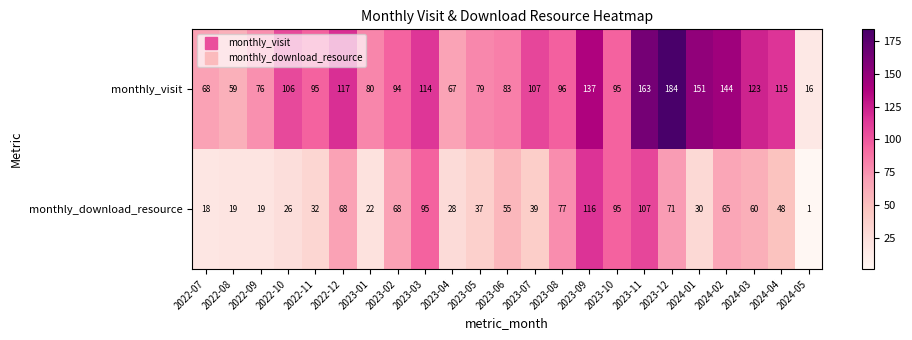

Is it true that monthly_visit equals 137 at 2023-09?

True